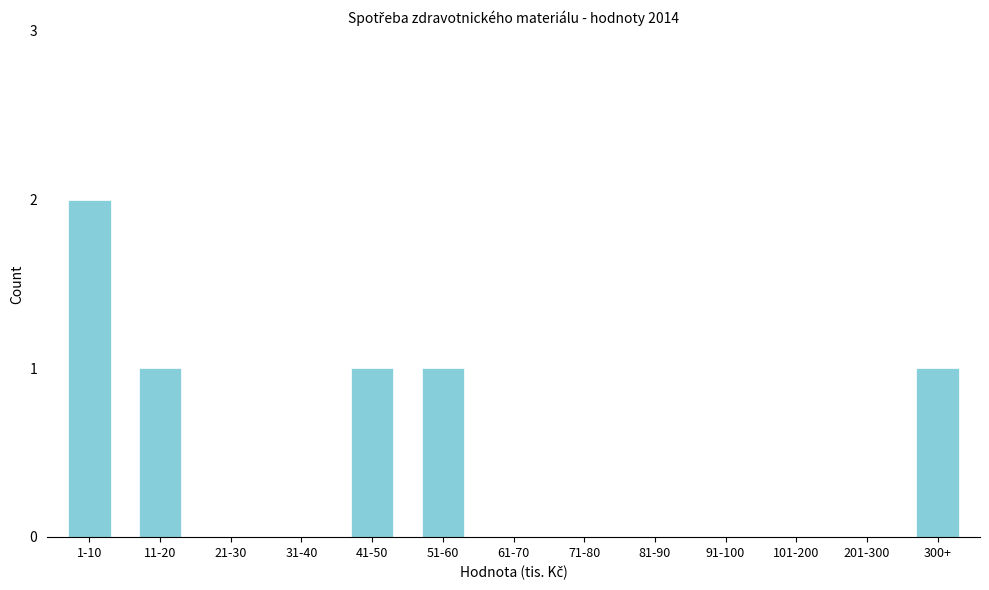

Reading left to right, list all the values displayed in this chart.

1-10=2	11-20=1	21-30=0	31-40=0	41-50=1	51-60=1	61-70=0	71-80=0	81-90=0	91-100=0	101-200=0	201-300=0	300+=1